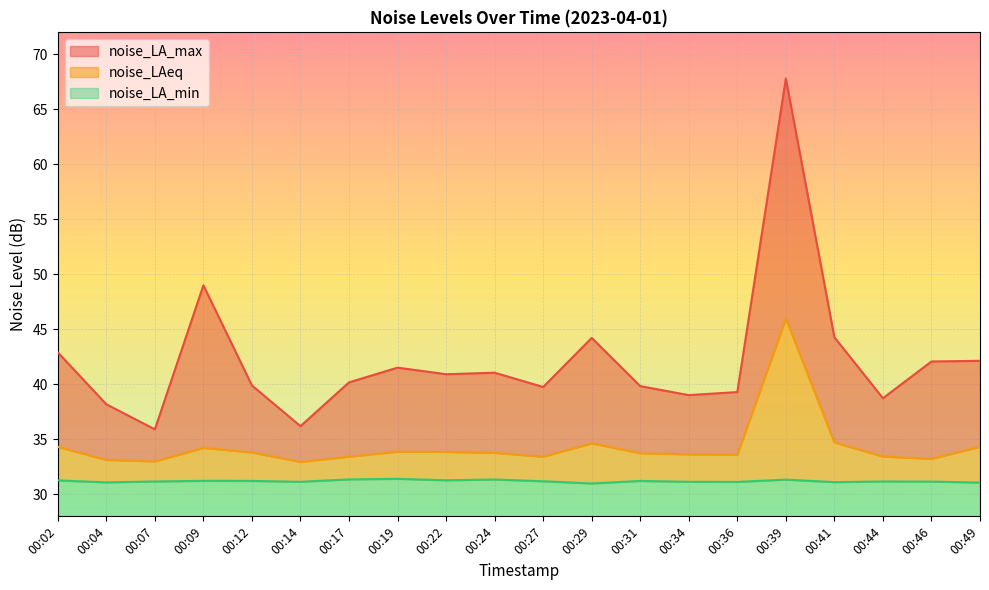

Reading left to right, list all the values displayed in this chart.

noise_LA_max: 00:02=42.9	00:04=38.2	00:07=35.9	00:09=49.0	00:12=39.9	00:14=36.2	00:17=40.2	00:19=41.5	00:22=40.9	00:24=41.1	00:27=39.8	00:29=44.2	00:31=39.8	00:34=39.0	00:36=39.3	00:39=67.8	00:41=44.3	00:44=38.7	00:46=42.1	00:49=42.1
noise_LAeq: 00:02=34.3	00:04=33.1	00:07=33.0	00:09=34.2	00:12=33.8	00:14=33.0	00:17=33.4	00:19=33.9	00:22=33.9	00:24=33.8	00:27=33.4	00:29=34.6	00:31=33.7	00:34=33.6	00:36=33.6	00:39=46.0	00:41=34.7	00:44=33.4	00:46=33.2	00:49=34.3
noise_LA_min: 00:02=31.3	00:04=31.1	00:07=31.2	00:09=31.2	00:12=31.2	00:14=31.1	00:17=31.4	00:19=31.4	00:22=31.3	00:24=31.4	00:27=31.2	00:29=31.0	00:31=31.2	00:34=31.1	00:36=31.1	00:39=31.3	00:41=31.1	00:44=31.2	00:46=31.2	00:49=31.1